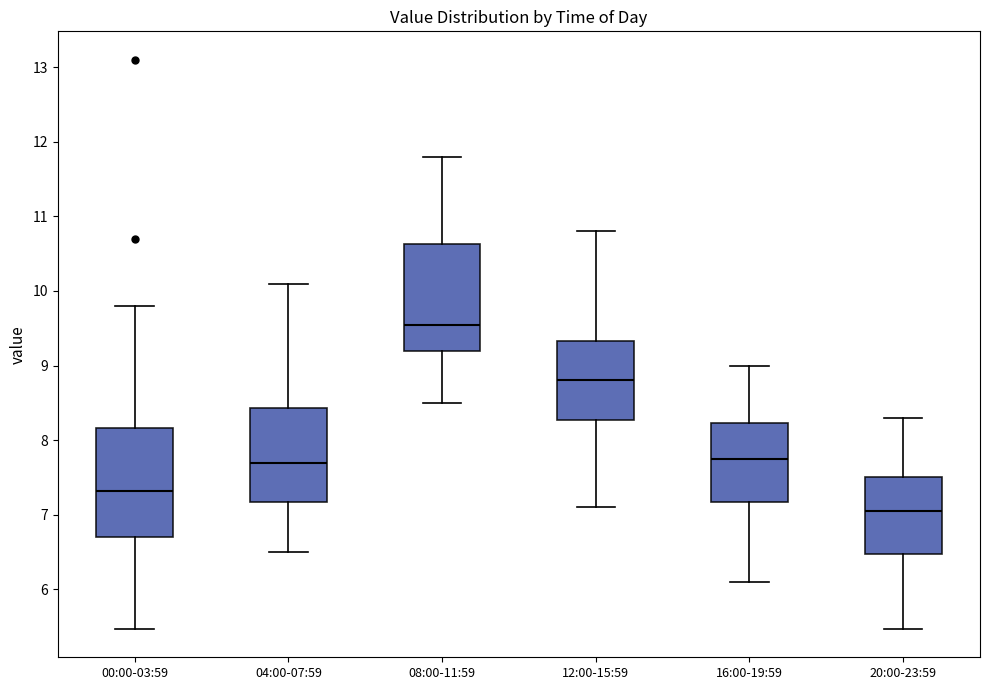

Where does the upper whisker of the box for 04:00-07:59 end on the y-axis? The values are not printed on the chart, so give them approximately, as read against the axis.

10.1